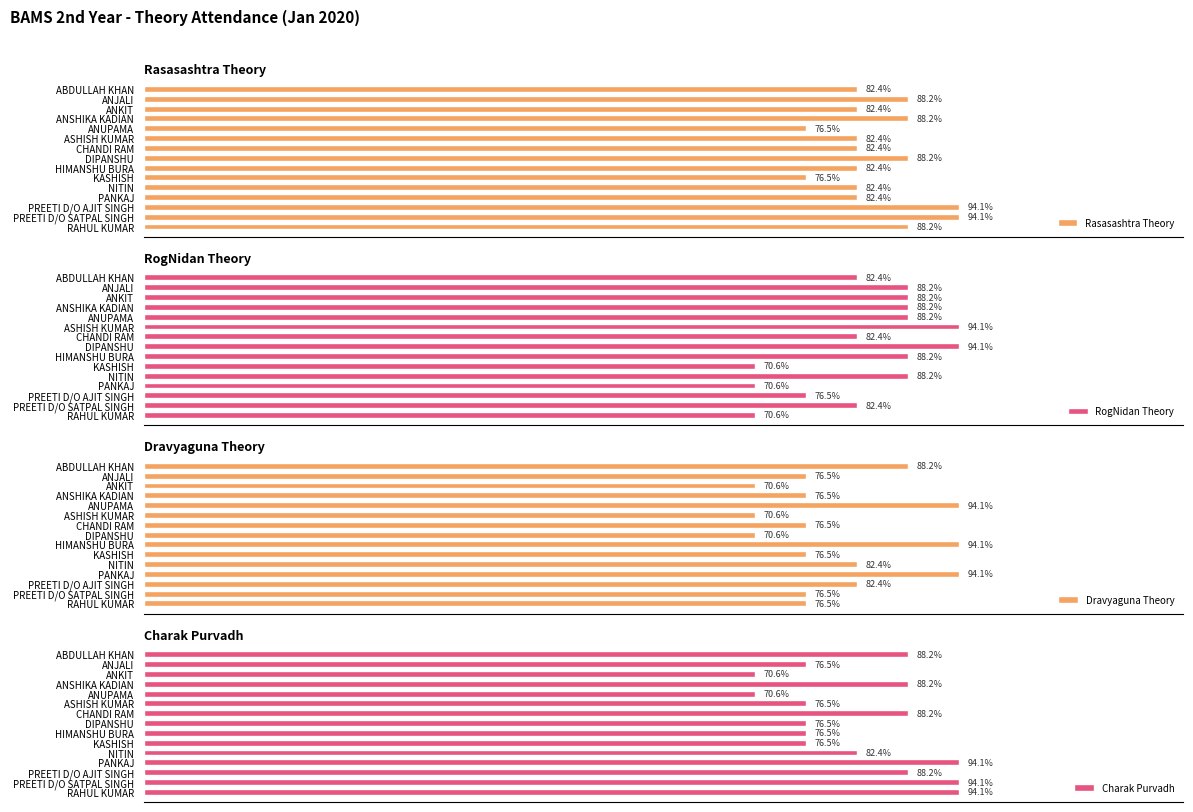

Between HIMANSHU BURA and RAHUL KUMAR, which series saw the biggest shift?

RogNidan Theory